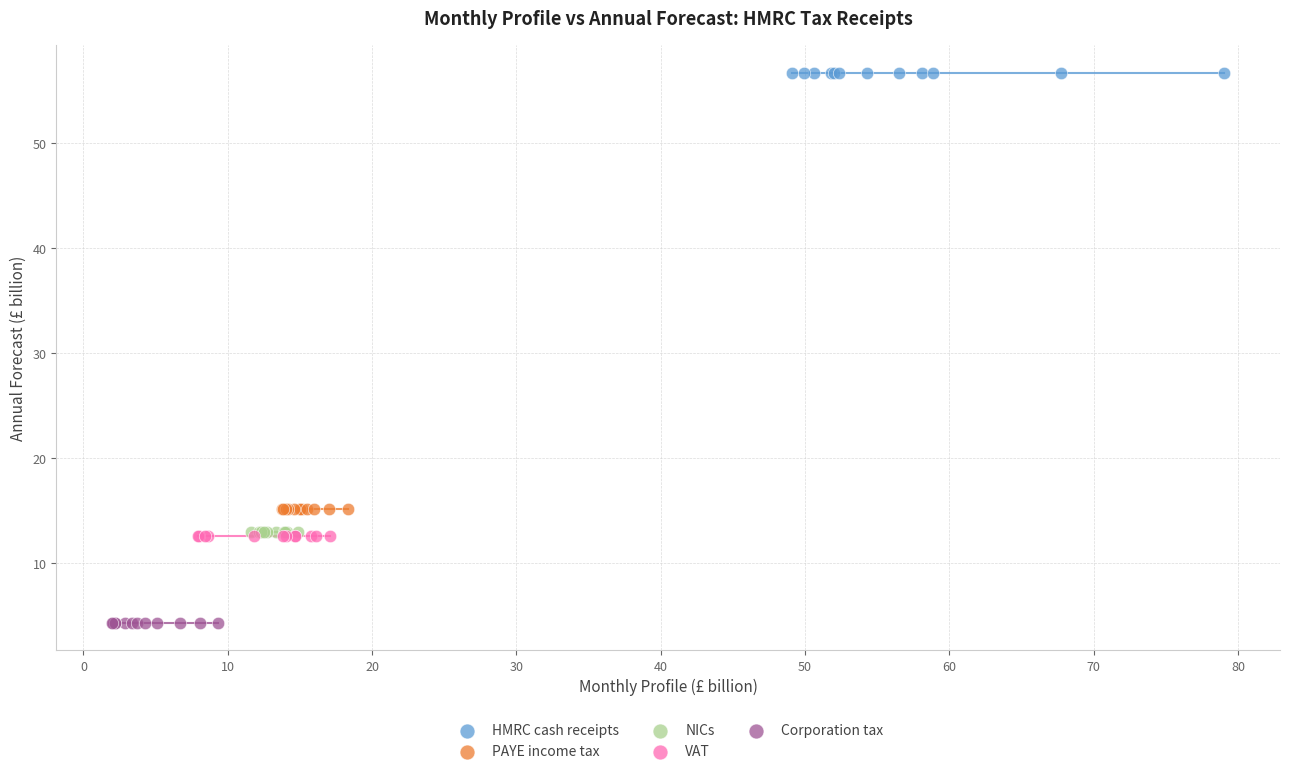

Which series contains the highest Y value?

HMRC cash receipts